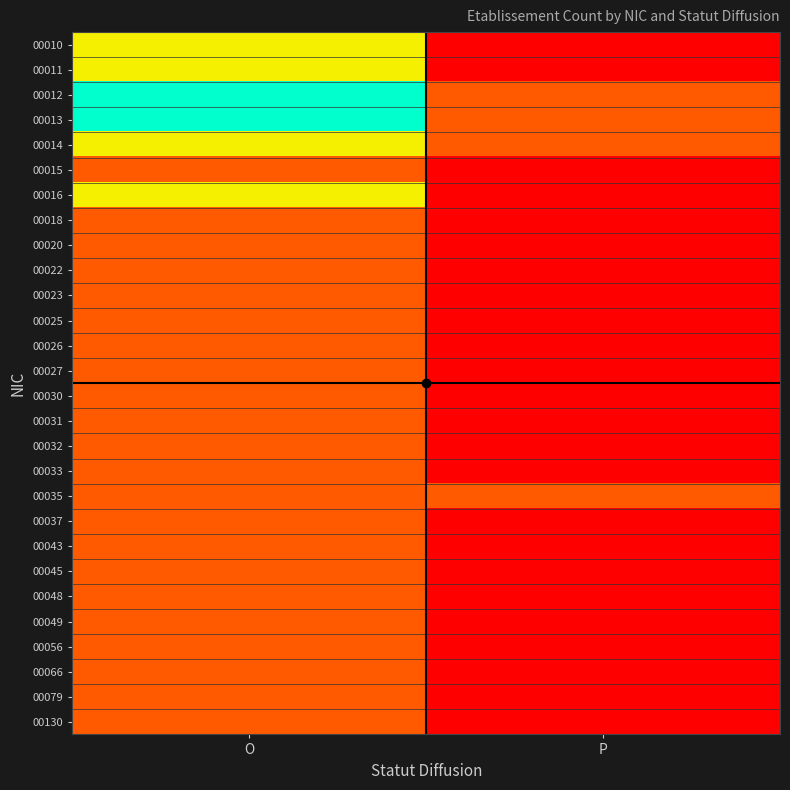

Rank the series by their maximum value, from lowest to highest.

00015, 00018, 00020, 00022, 00023, 00025, 00026, 00027, 00030, 00031, 00032, 00033, 00035, 00037, 00043, 00045, 00048, 00049, 00056, 00066, 00079, 00130, 00010, 00011, 00014, 00016, 00012, 00013